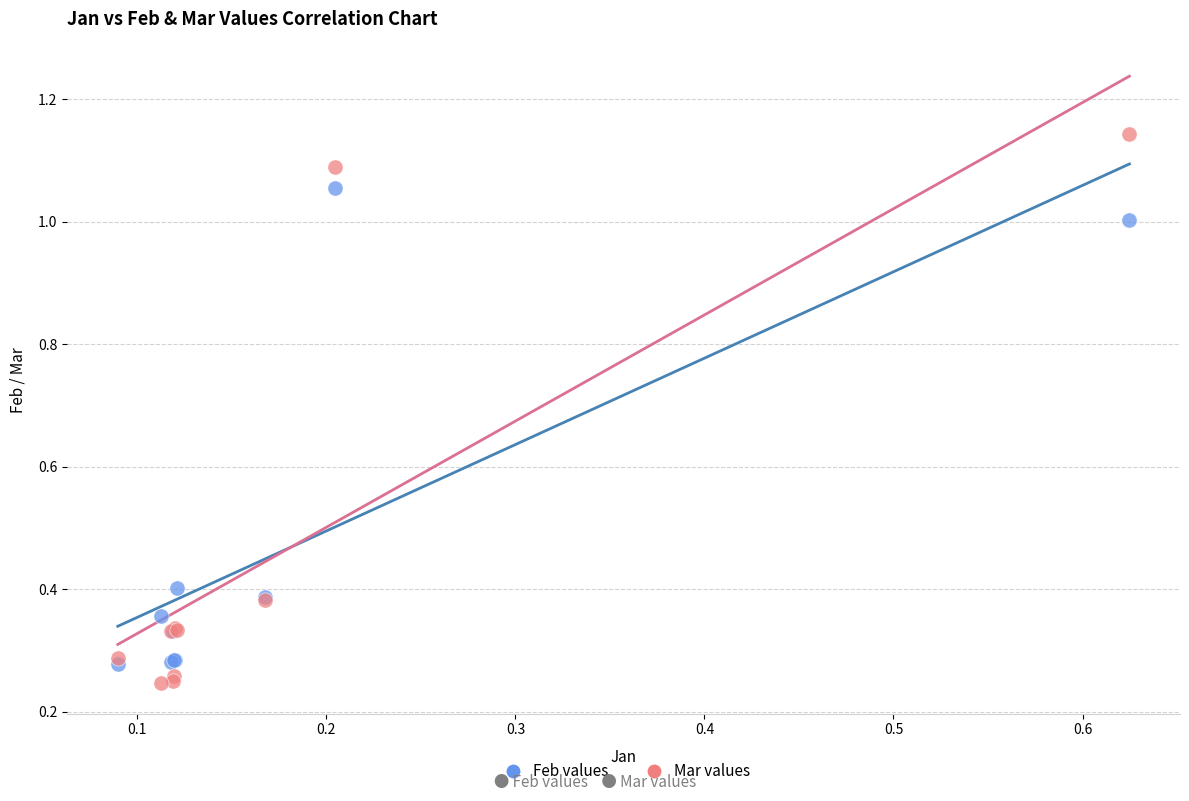

Which series contains the highest Y value?

Mar values